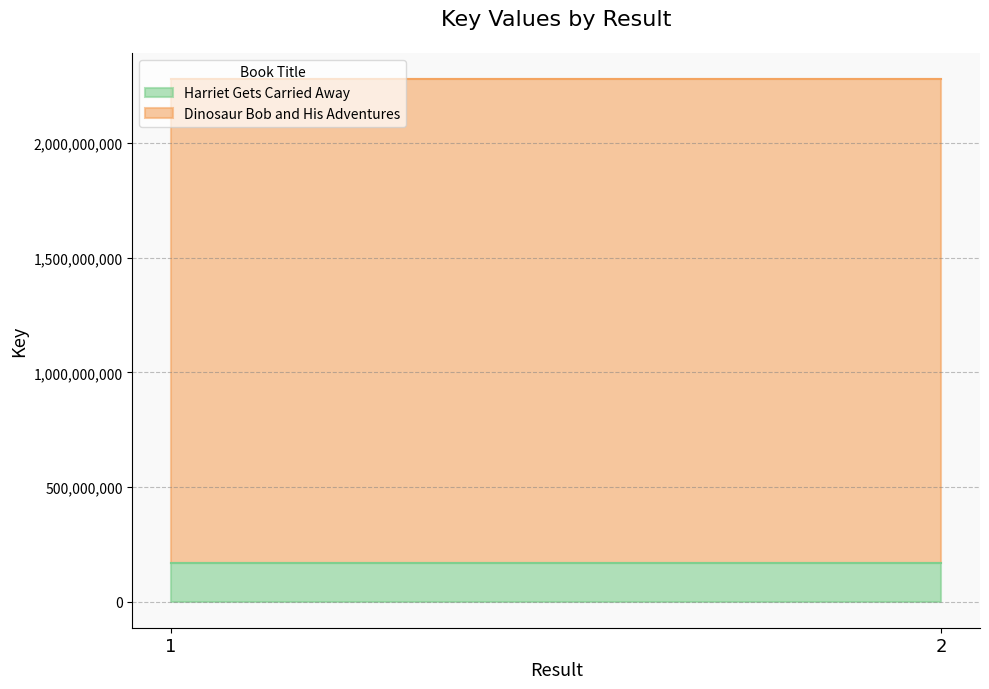

Which series has the largest total across all categories?

Dinosaur Bob and His Adventures